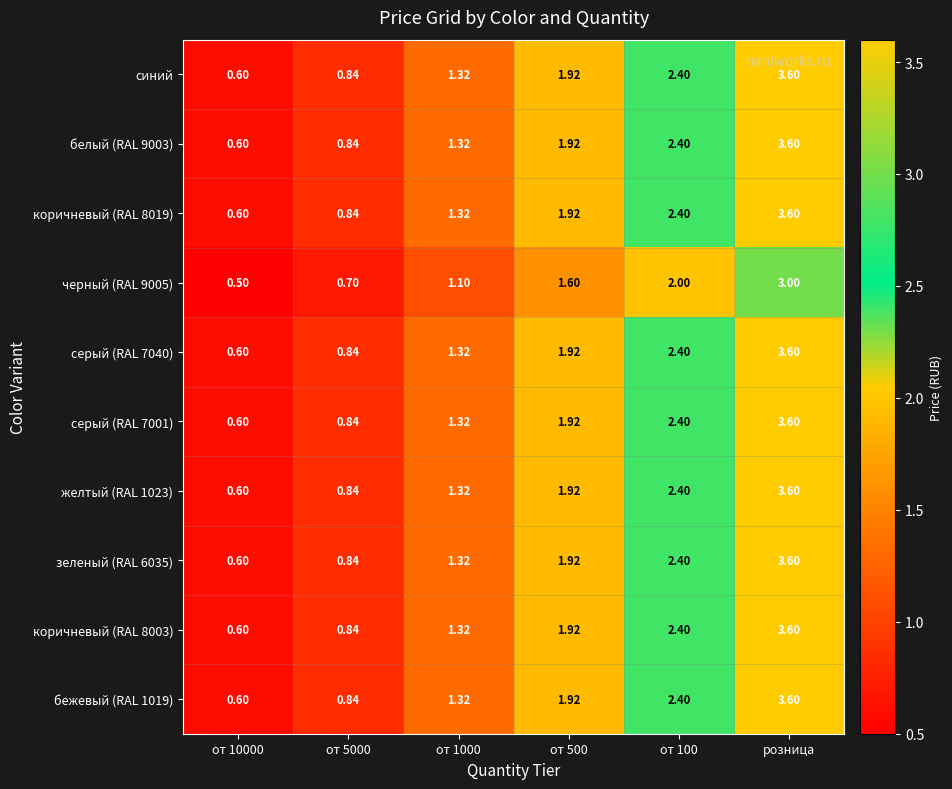

What is the greatest value displayed?

3.6